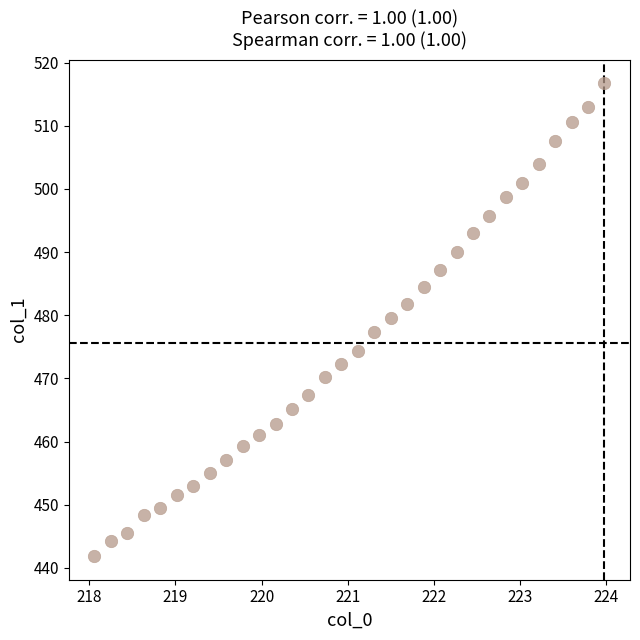

What is the range of X values (max minus min)?

5.9